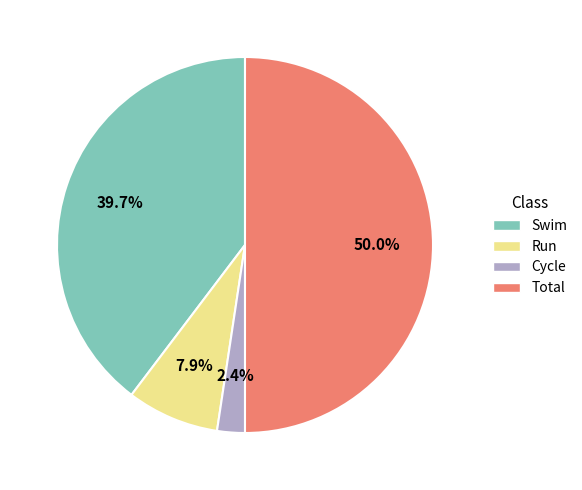

What percentage is the Swim slice, to the nearest percent?

40%